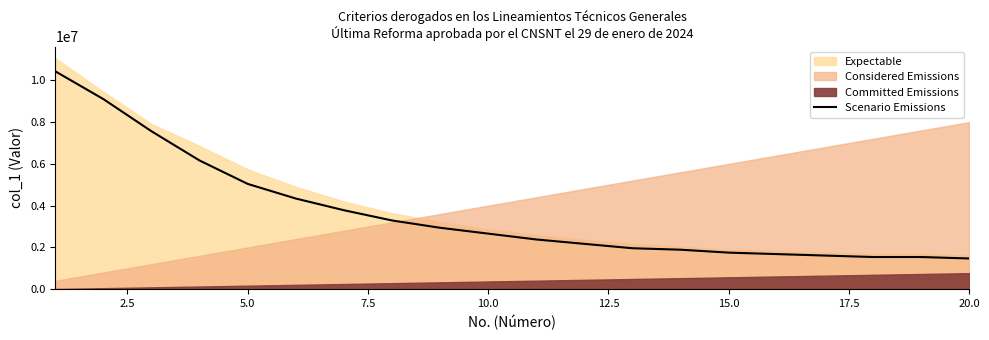

The value of Scenario Emissions at 5.0 is 5040000. True or false?

True